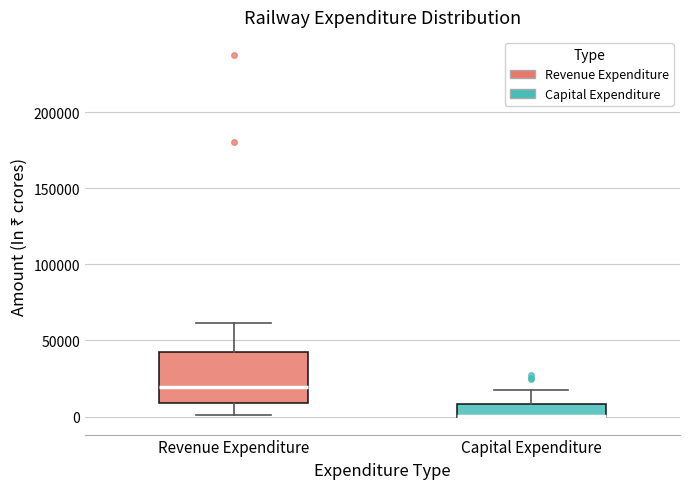

Reading left to right, transcribe this box plot: for each box, give where its median line is, the range the box spans, and where its two whiskers end, as read against the y-axis. The values are not printed on the chart, so give them approximately, as read against the axis.

Revenue Expenditure: median 20000, box 10000 to 40000, whiskers 0 to 60000
Capital Expenditure: median 0 (drawn on the box's lower edge), box 0 to 10000, whiskers 0 to 15000